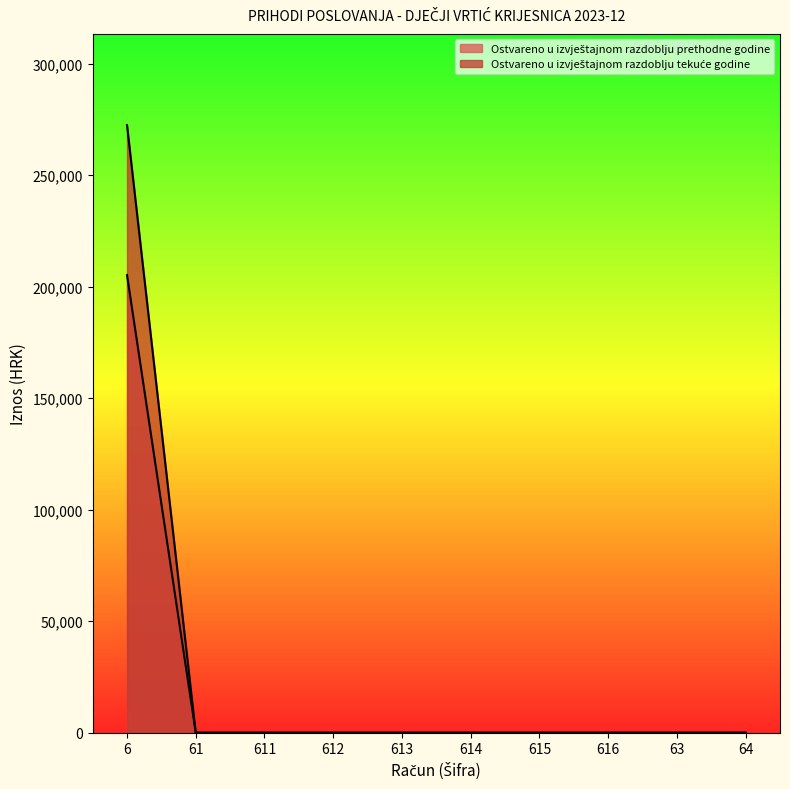

At which label is Ostvareno u izvještajnom razdoblju prethodne godine closest to 136239?

61